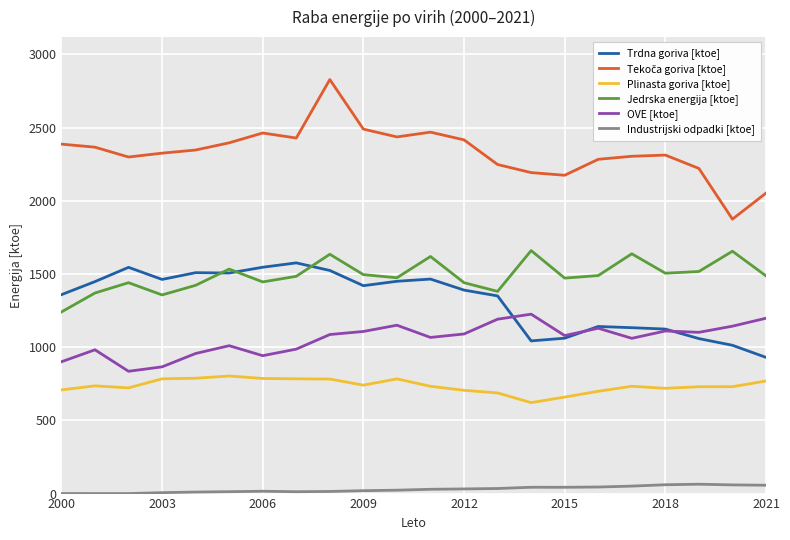

What is the maximum value shown in the chart?

2827.7